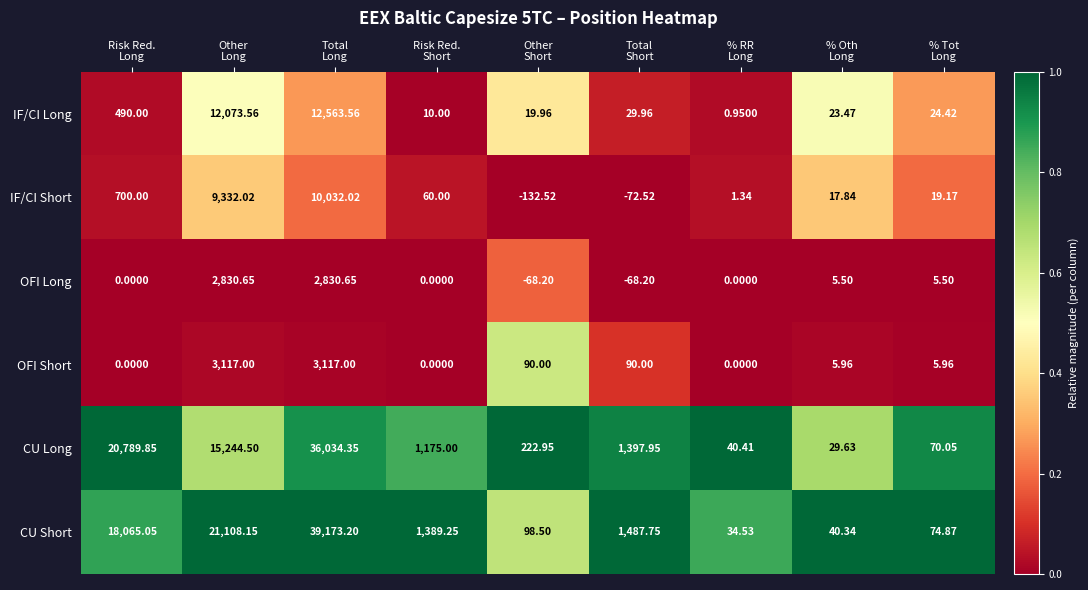

Which series has the largest range (max minus min)?

CU Short